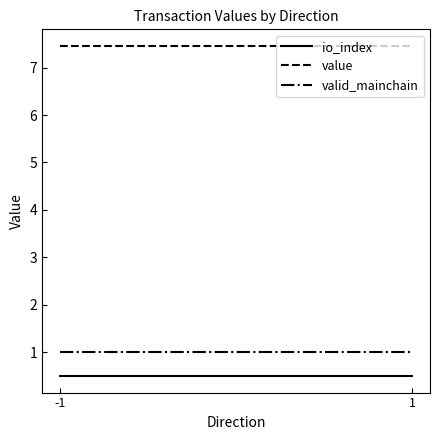

At -1, list the series in order from largest to smallest.

value, valid_mainchain, io_index